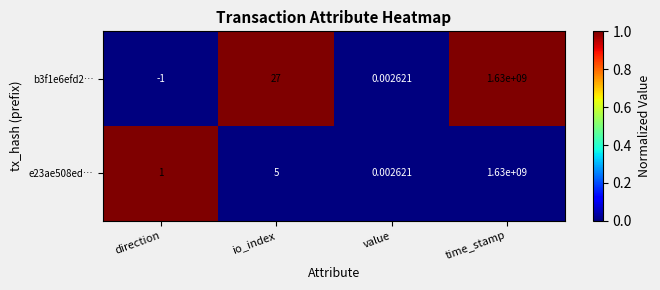

At which label does e23ae508ed… reach its peak?

time_stamp